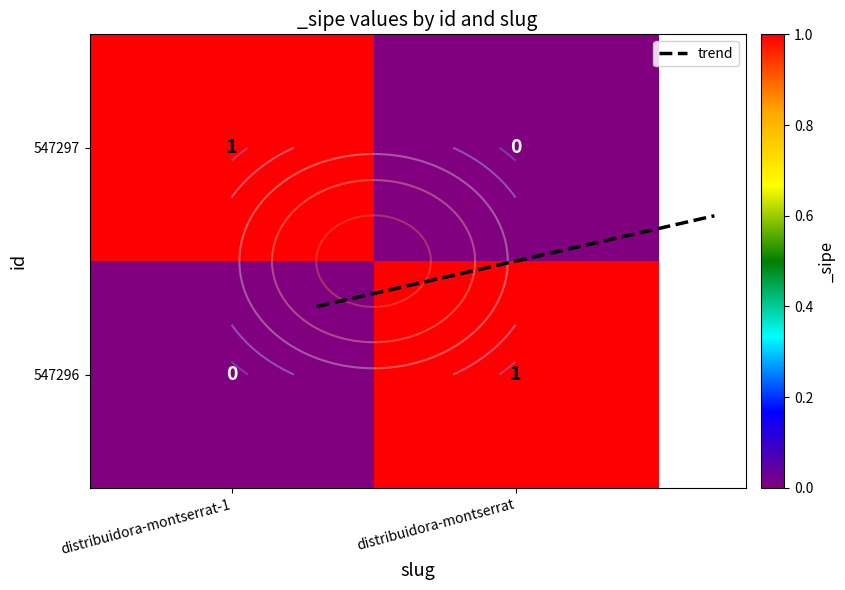

What is the maximum value for 547297?

1.0